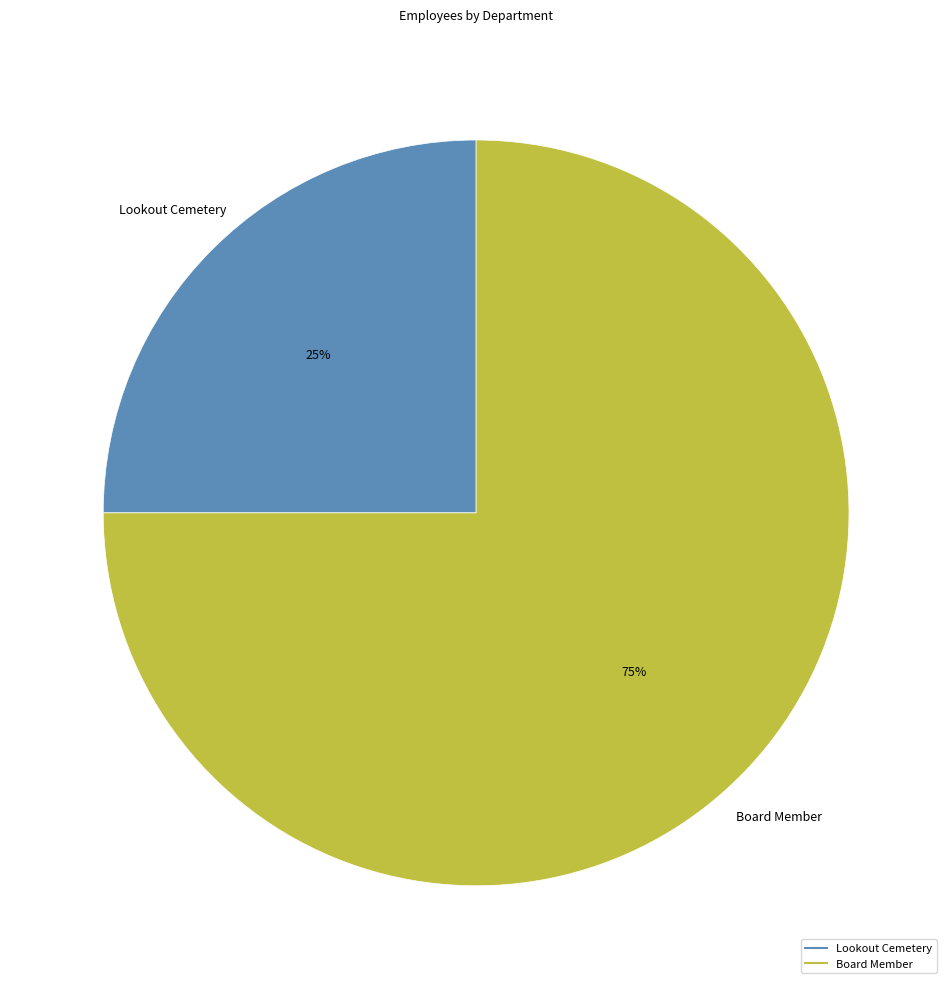

Between Lookout Cemetery and Board Member, which is larger?

Board Member